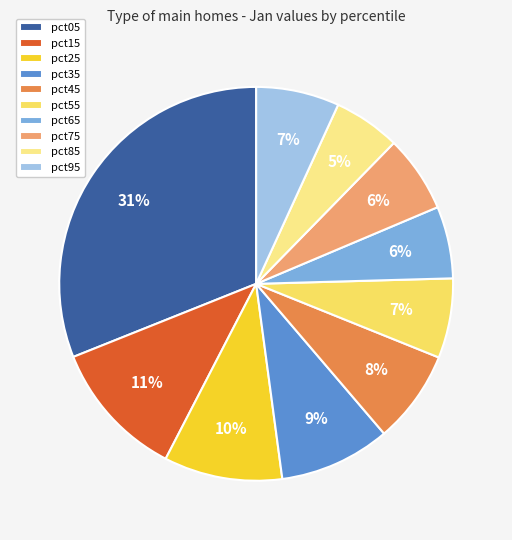

To the nearest percent, what is the difference between the largest and smallest slice percentages?

26%